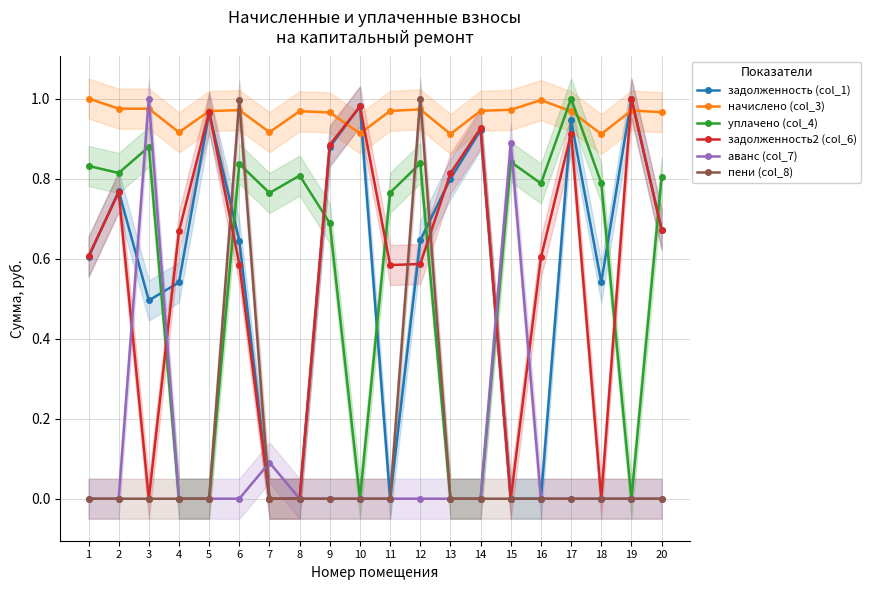

At how many categories does at least one series exceed 0?

20